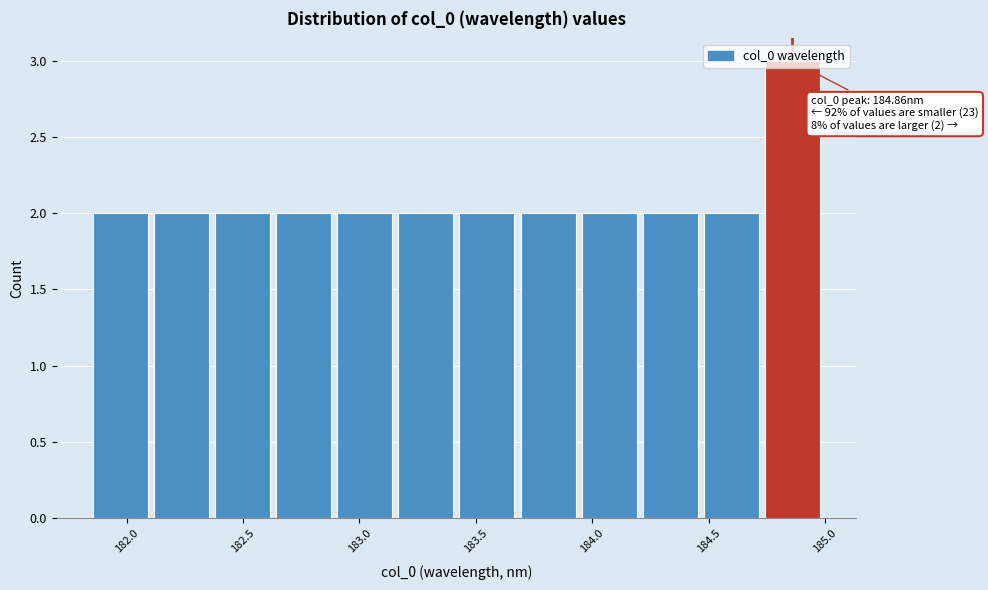

Which range on the x-axis has the tallest bar?

184.75 to 185.00